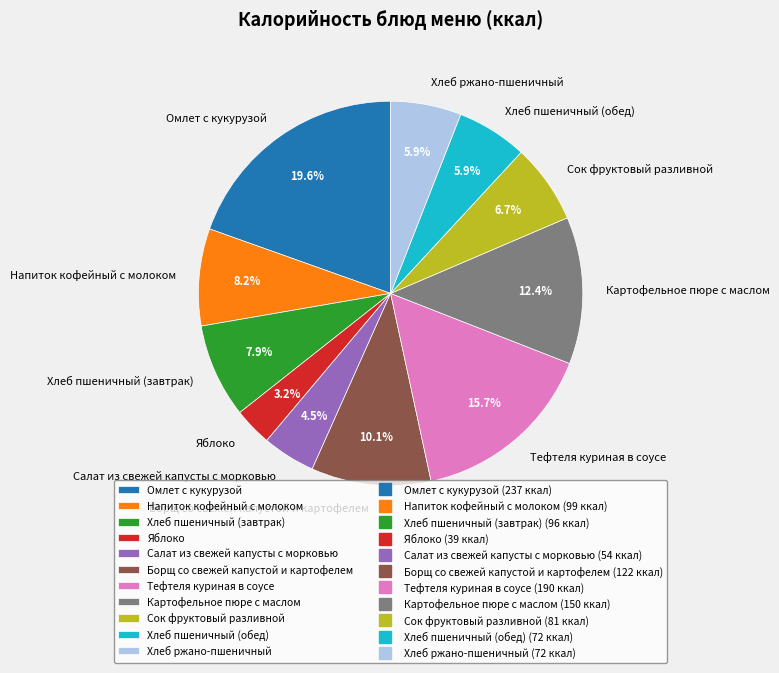

Do Сок фруктовый разливной and Омлет с кукурузой together represent more than half of the pie?

No